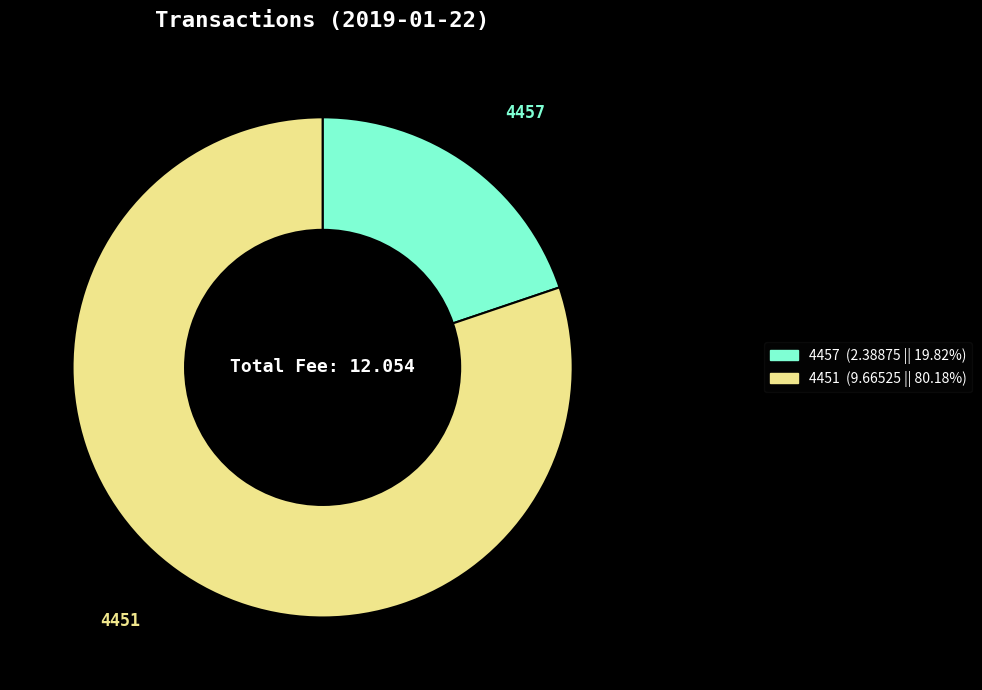

True or false: 4451 accounts for 95% of the total.

False